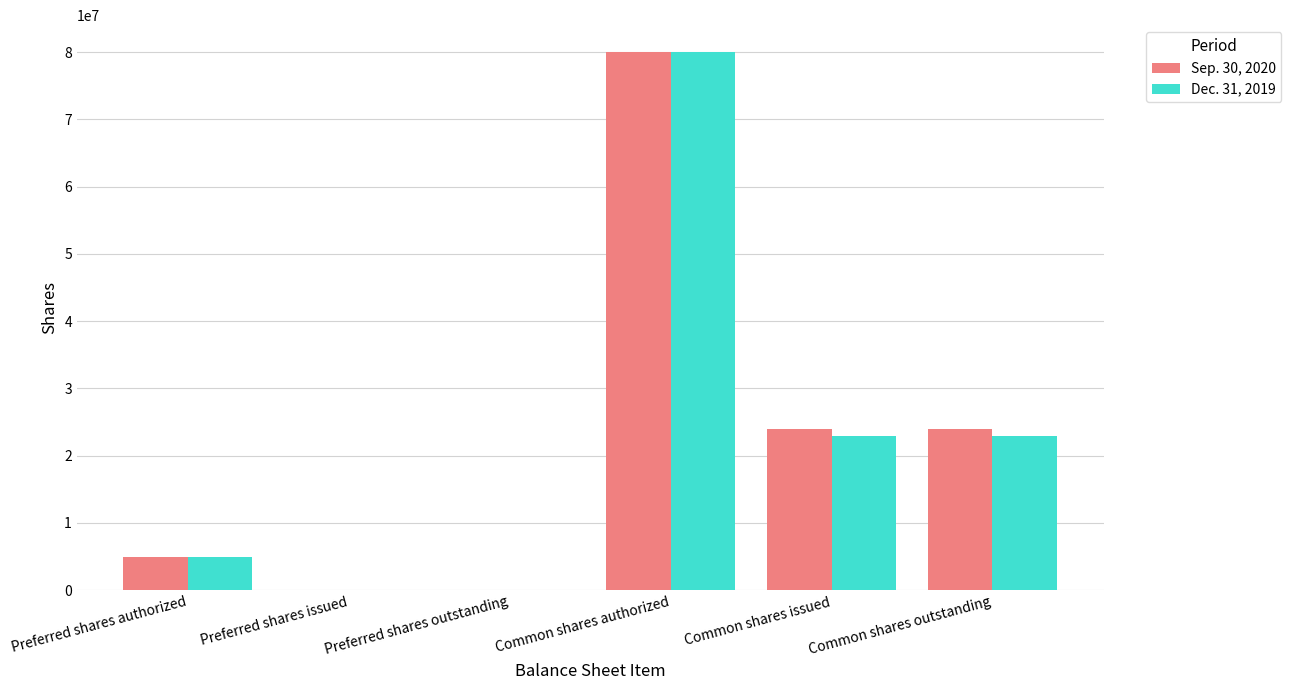

What are all the series names shown in the legend?

Sep. 30, 2020, Dec. 31, 2019